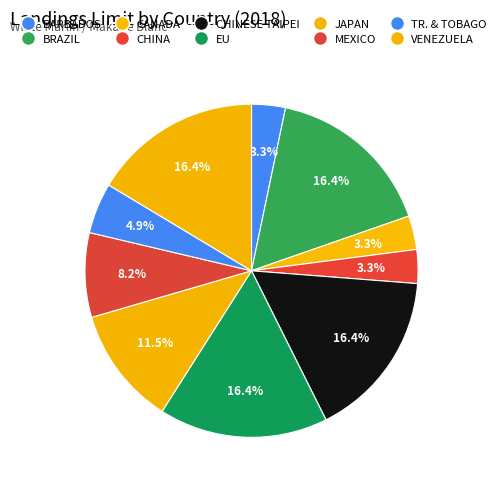

Rank the categories by value from lowest to highest.

BARBADOS, CANADA, CHINA, TR. & TOBAGO, MEXICO, JAPAN, BRAZIL, CHINESE TAIPEI, EU, VENEZUELA